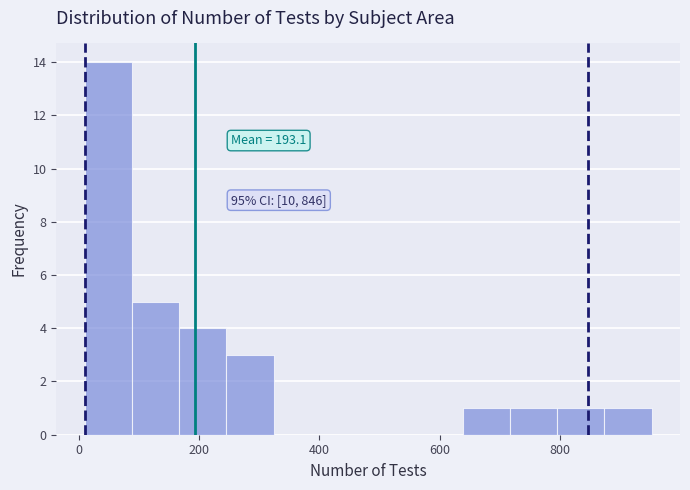

Around what value on the x-axis is the tallest bar? Give the approximate position of its centre, as read against the axis.

40